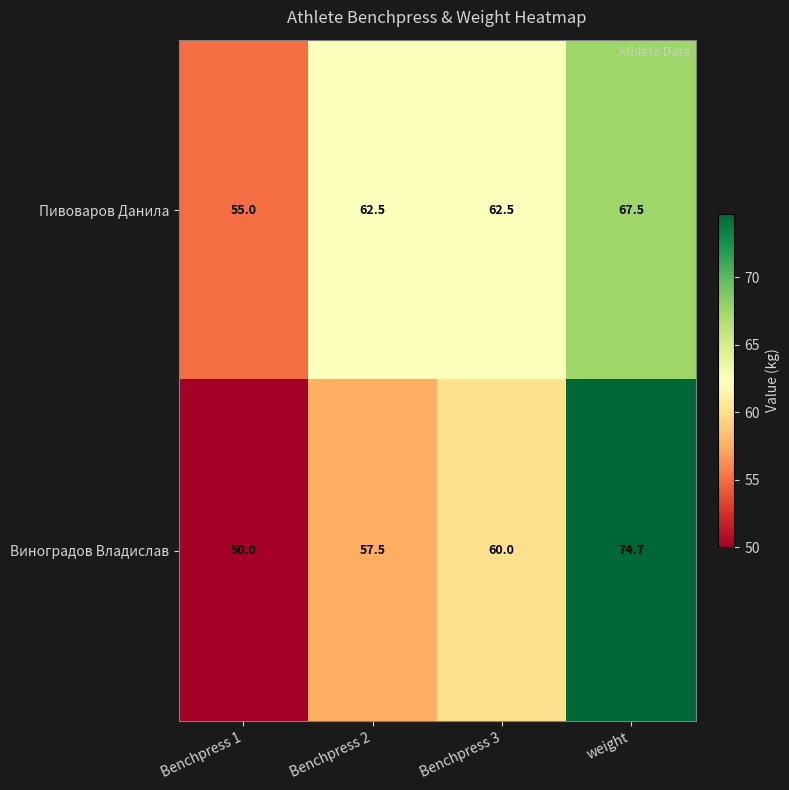

Reading right to left, list all the values displayed in this chart.

Пивоваров Данила: weight=67.5	Benchpress 3=62.5	Benchpress 2=62.5	Benchpress 1=55.0
Виноградов Владислав: weight=74.7	Benchpress 3=60.0	Benchpress 2=57.5	Benchpress 1=50.0